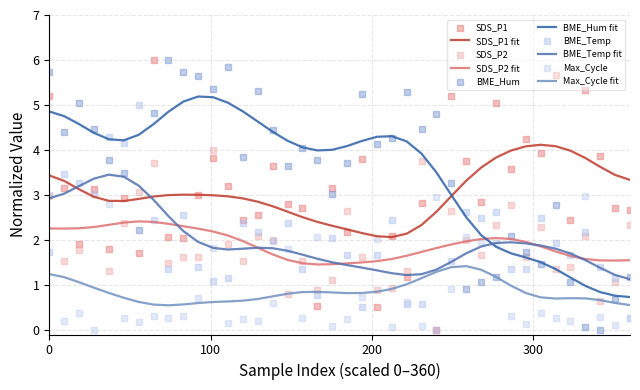

What is the highest value of the SDS_P2 fit series?

2.4